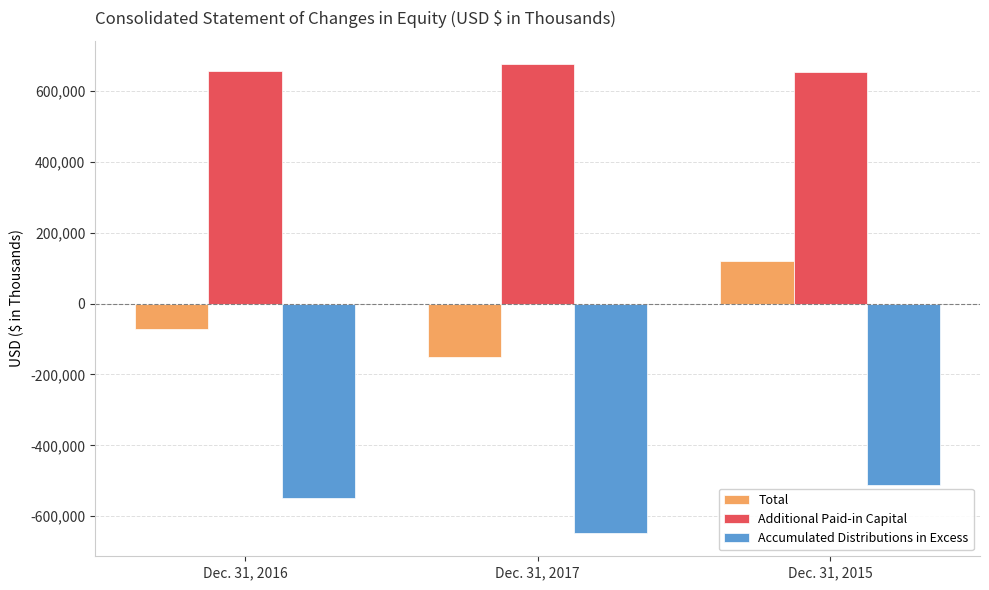

What are all the series names shown in the legend?

Total, Additional Paid-in Capital, Accumulated Distributions in Excess